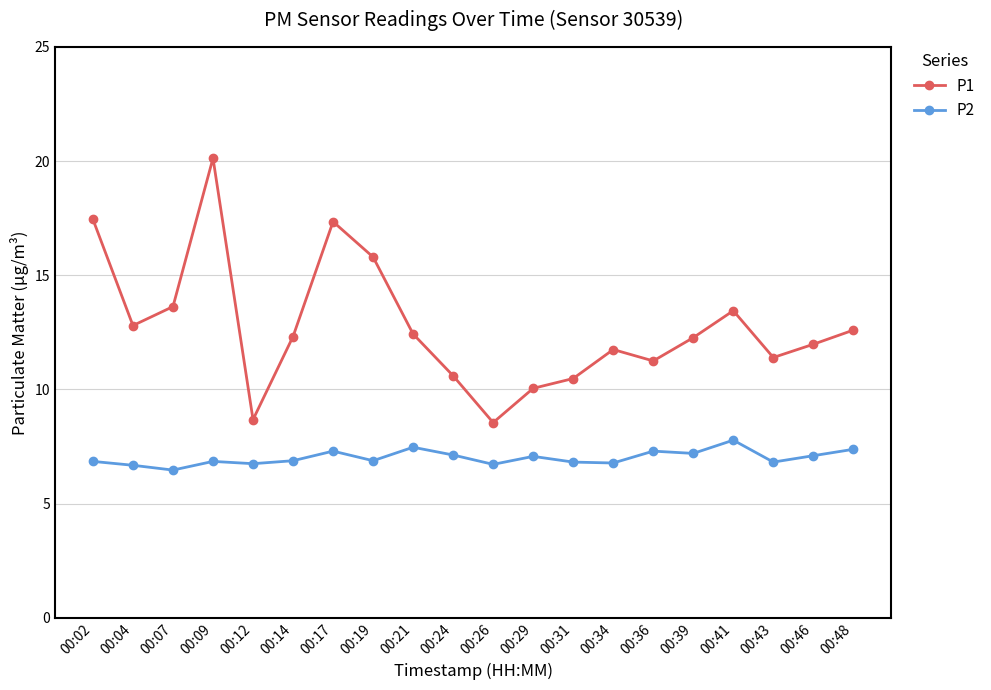

What is the lowest value of the P1 series?

8.6